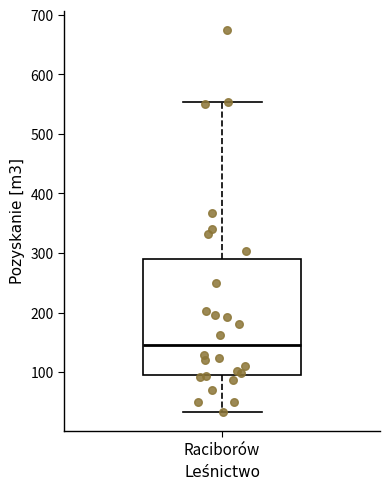

Read this box plot against the y-axis: the position of the median line, the range covered by the box, and the ends of both whiskers. The values are not printed on the chart, so give them approximately, as read against the axis.

median 150, box 90 to 290, whiskers 30 to 550